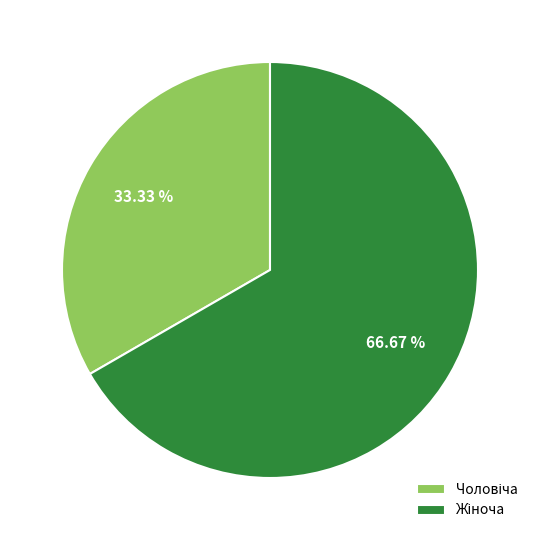

Is there any slice that represents more than half of the pie?

Yes